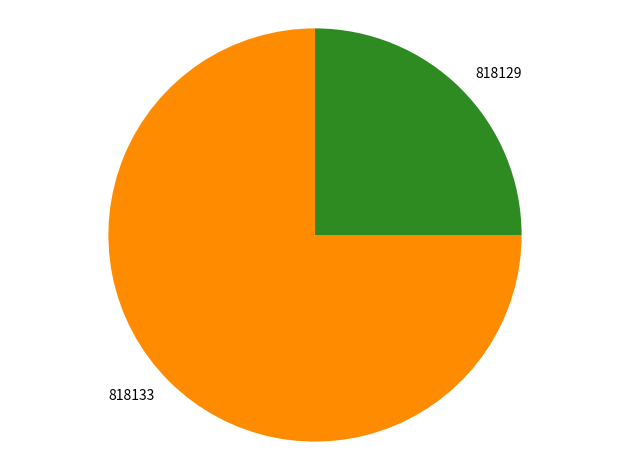

Rank the categories by value from highest to lowest.

818133, 818129